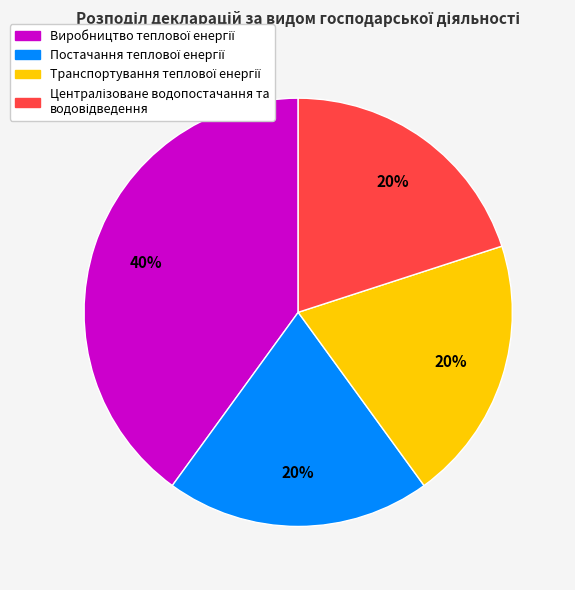

To the nearest percent, what is the difference between the largest and smallest slice percentages?

20%